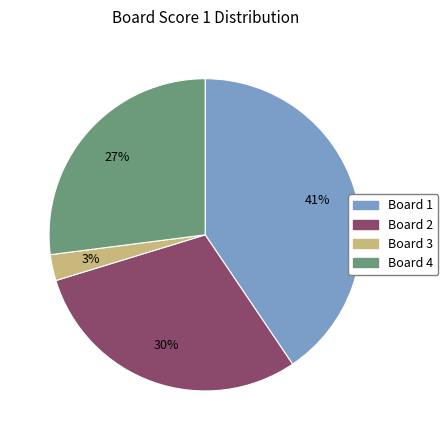

Is there a majority slice in this chart?

No